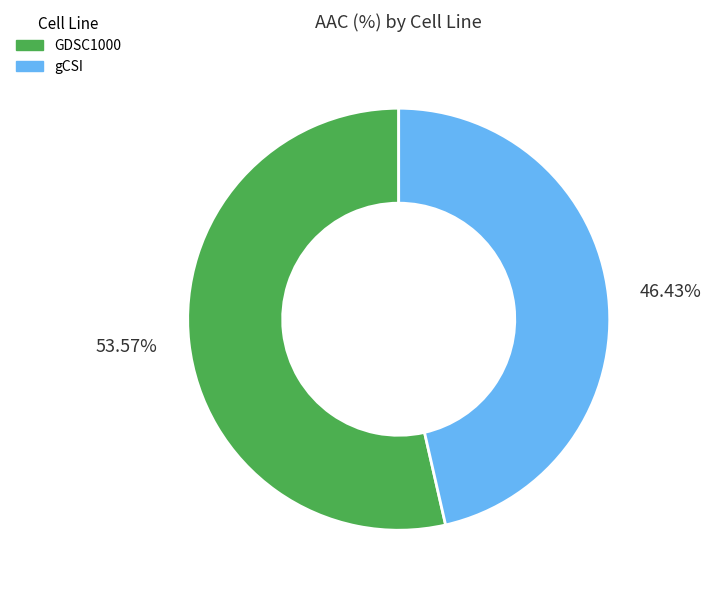

Between gCSI and GDSC1000, which is larger?

GDSC1000